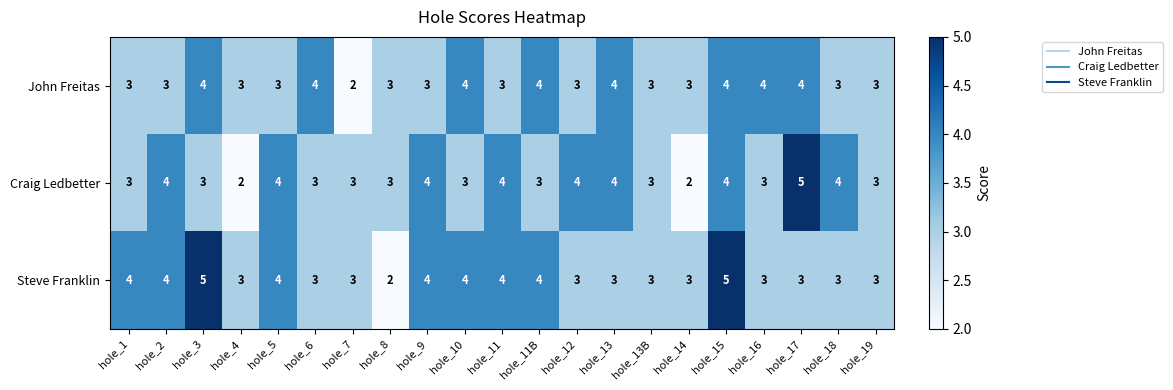

What is the sum of the Craig Ledbetter values at hole_9 and hole_11B?

7